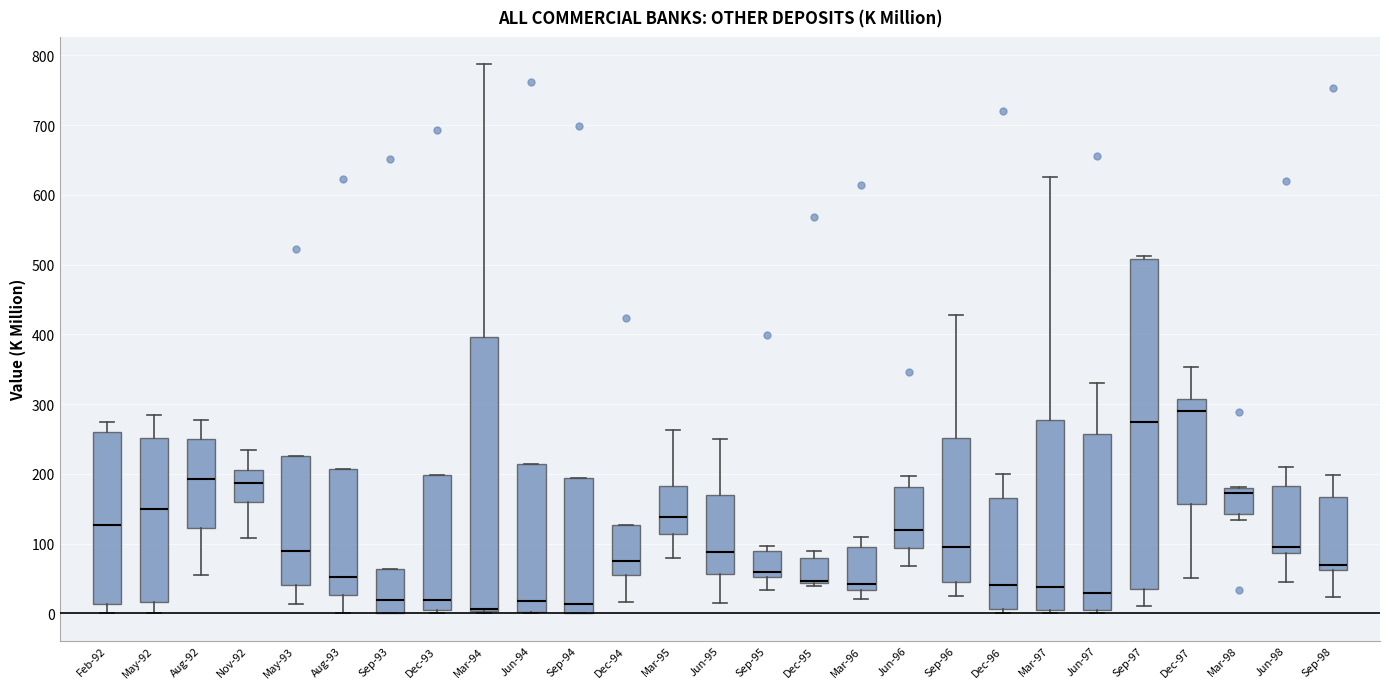

Comparing the boxes themselves (not the whiskers), which one is the tallest?

Sep-97